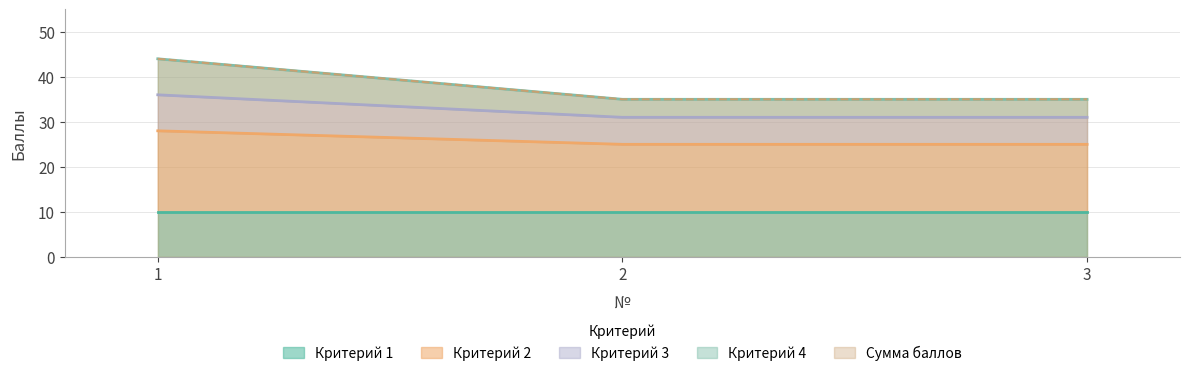

List the labels in order of Критерий 2 value, smallest first.

2, 3, 1